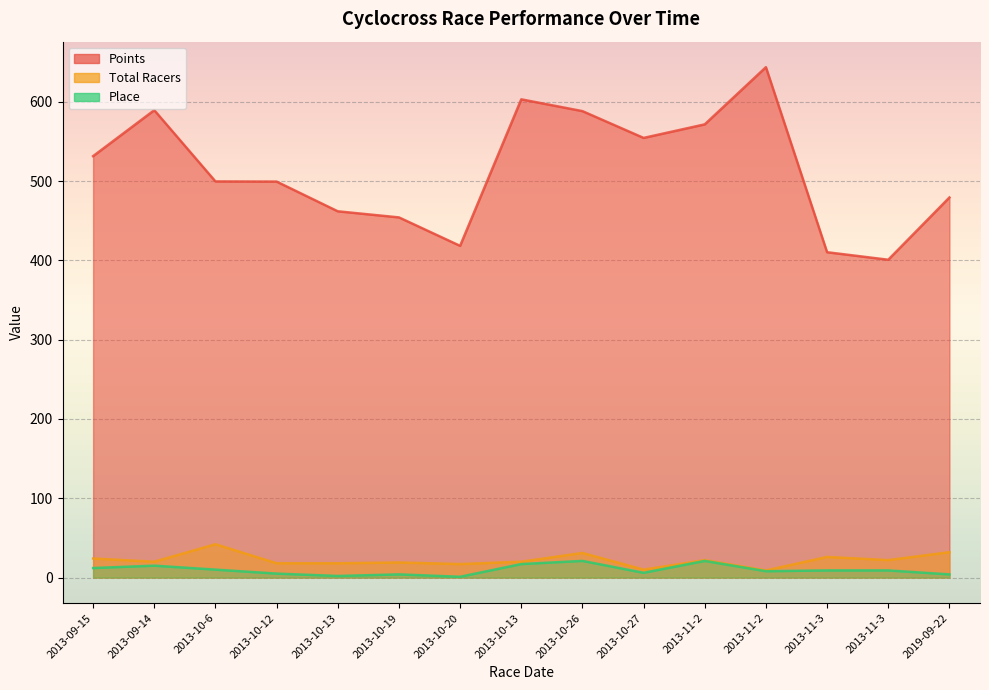

True or false: Place has more than 1 points higher than both neighbors.

True